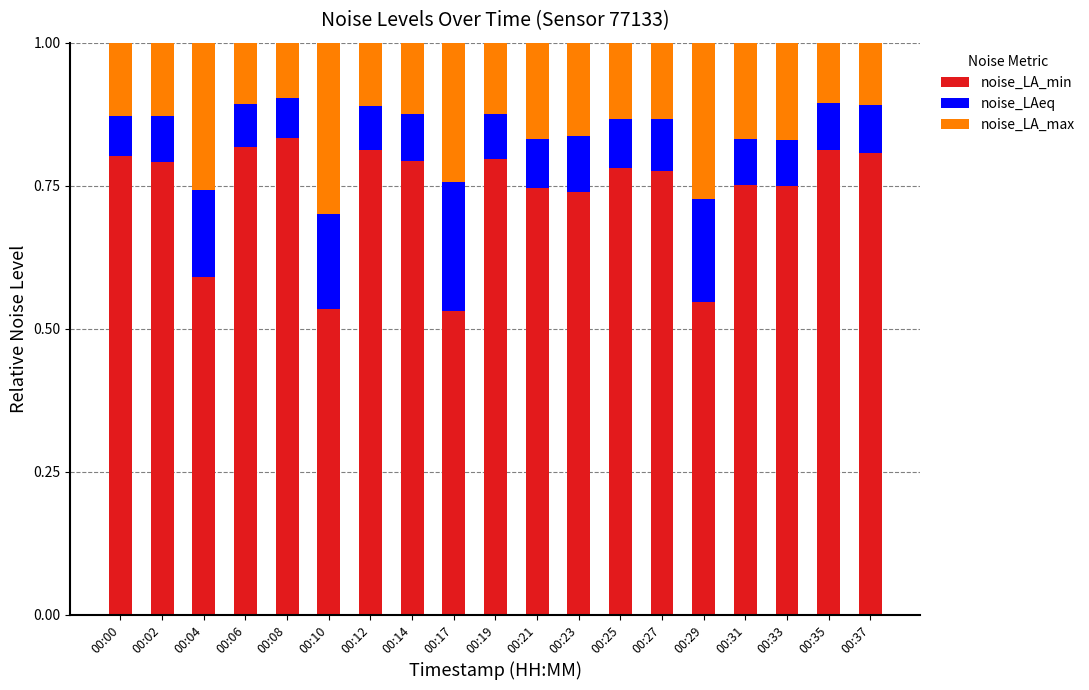

True or false: noise_LA_min has a value of 0.8 at 00:08.

True